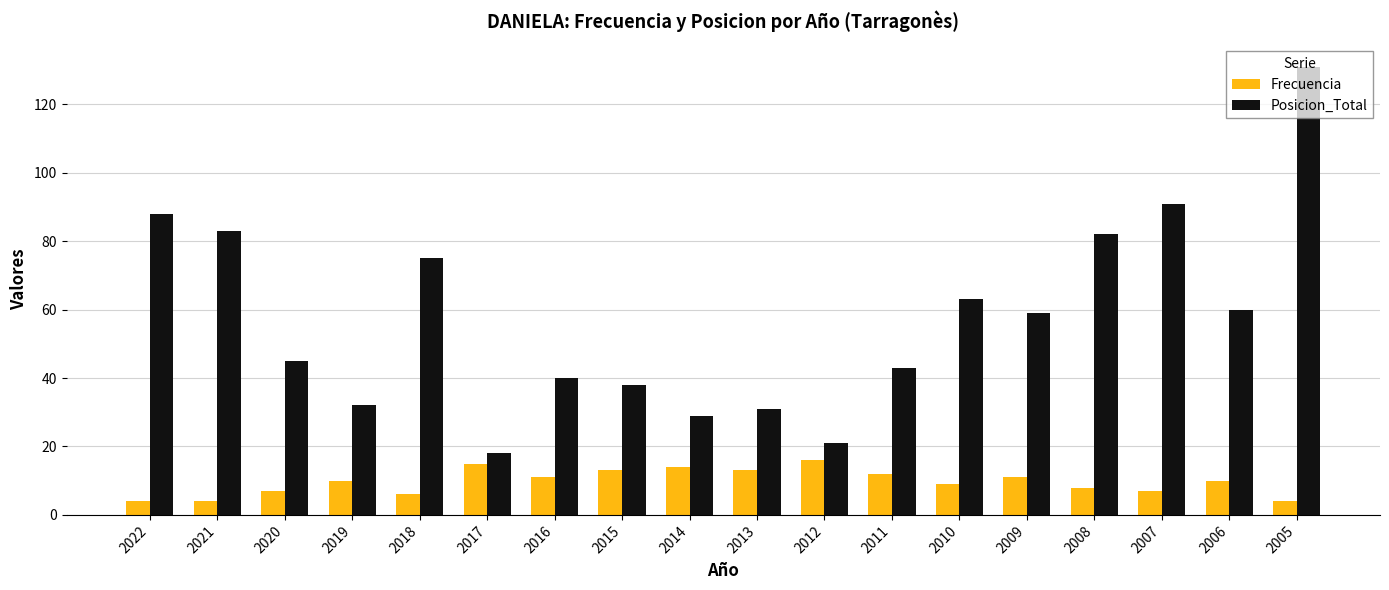

At 2018, list the series in order from largest to smallest.

Posicion_Total, Frecuencia